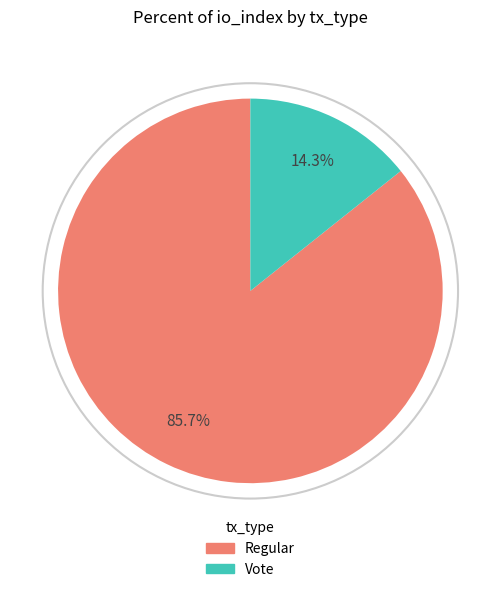

How many segments does this pie chart have?

2